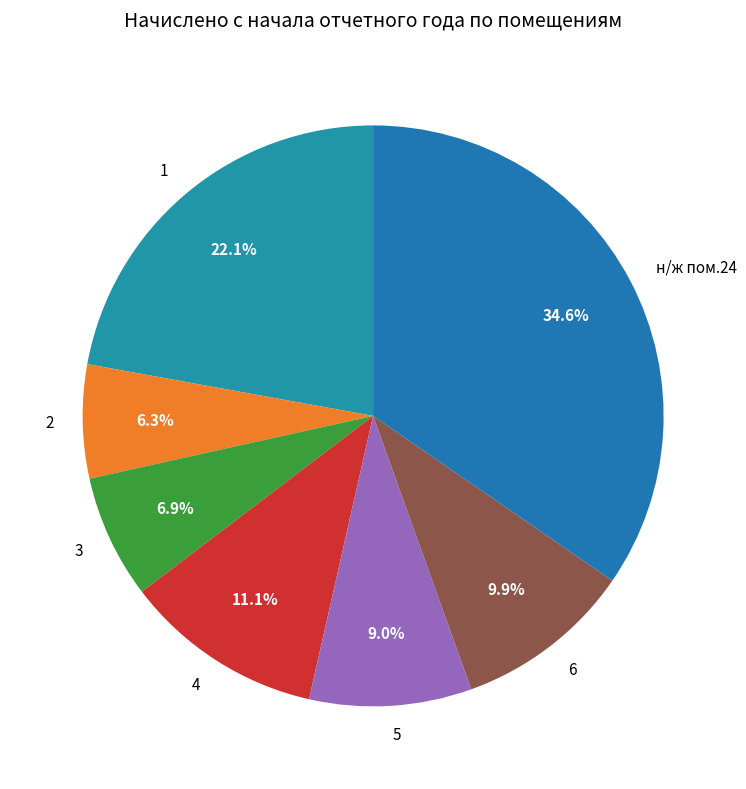

What is the ratio of the value at 1 to the value at 2?

3.5